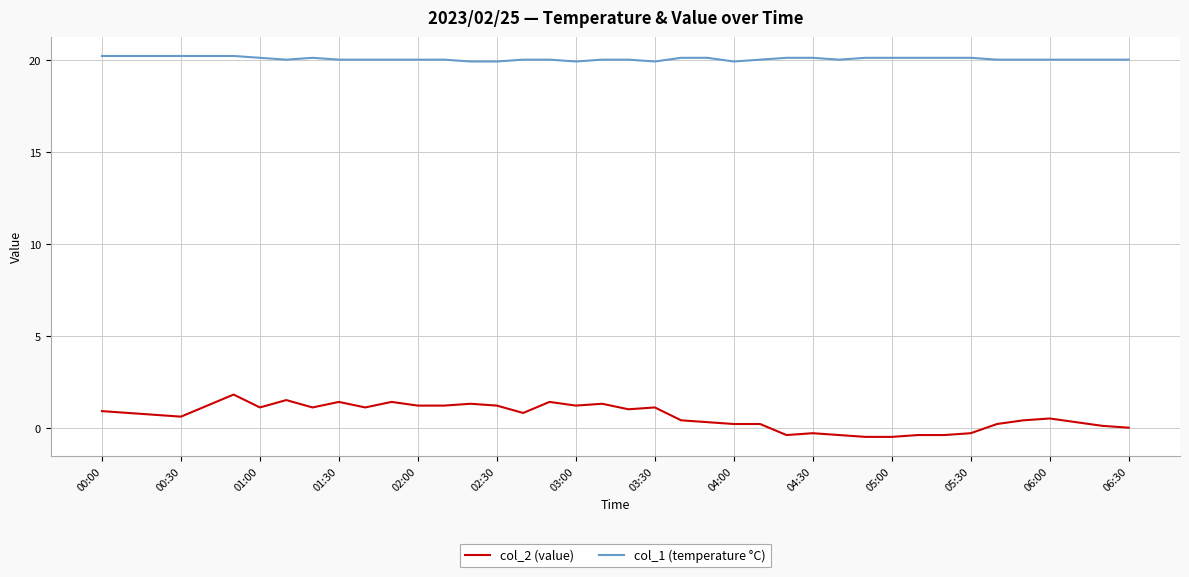

True or false: col_1 (temperature °C) and col_2 (value) intersect in this chart.

False